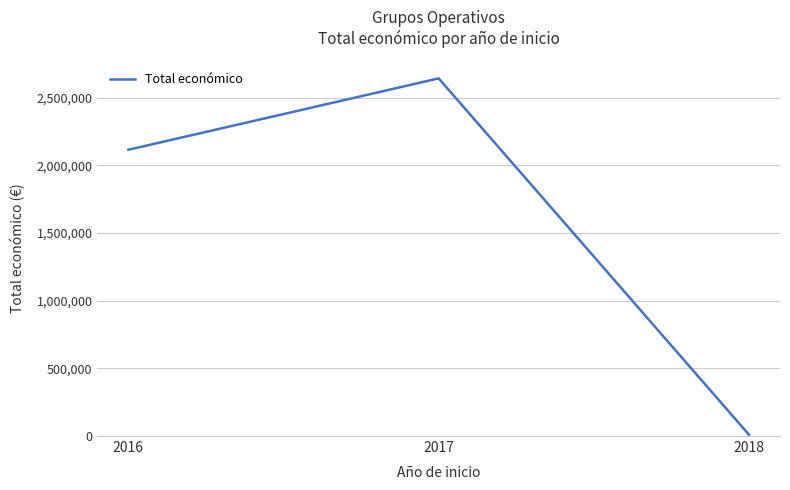

Count the number of categories in the chart.

3